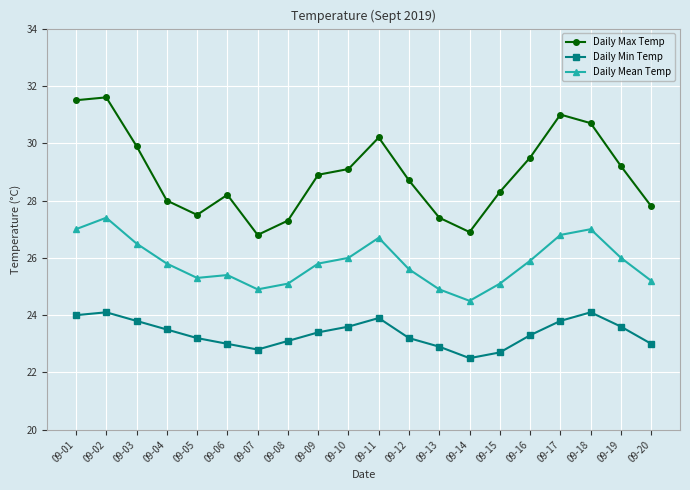

List the series in order of their peak value, lowest first.

Daily Min Temp, Daily Mean Temp, Daily Max Temp